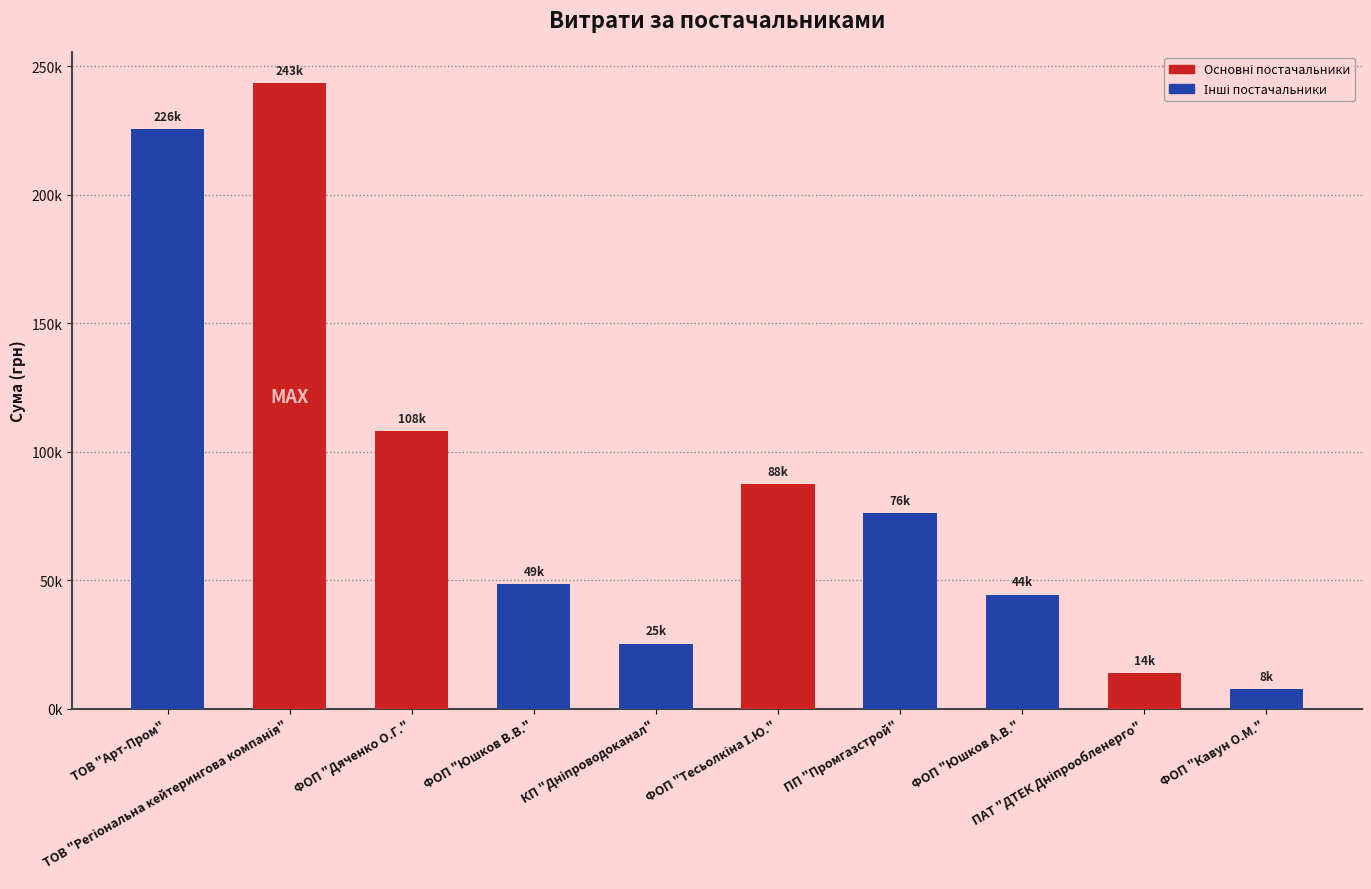

What is the difference between the maximum and minimum values?

235790.2